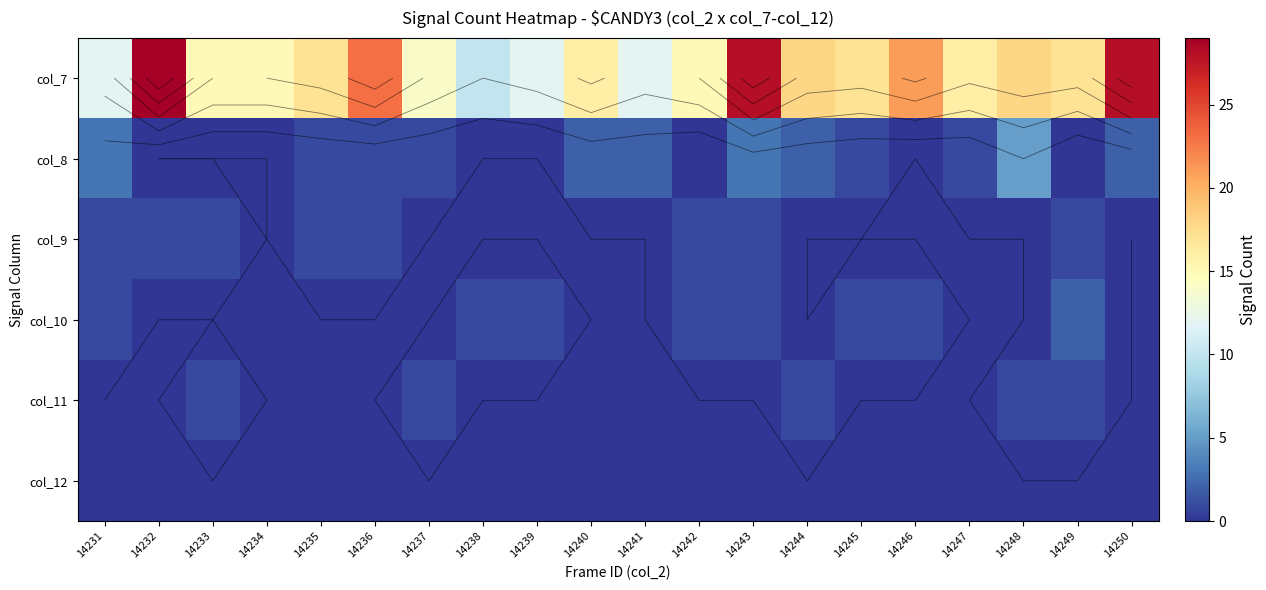

Which series has the widest spread of values?

col_7